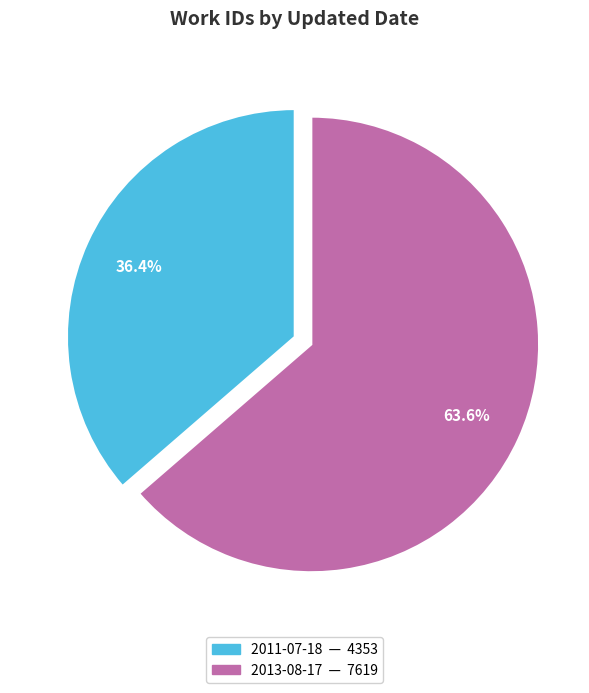

Between 2013-08-17 and 2011-07-18, which is larger?

2013-08-17